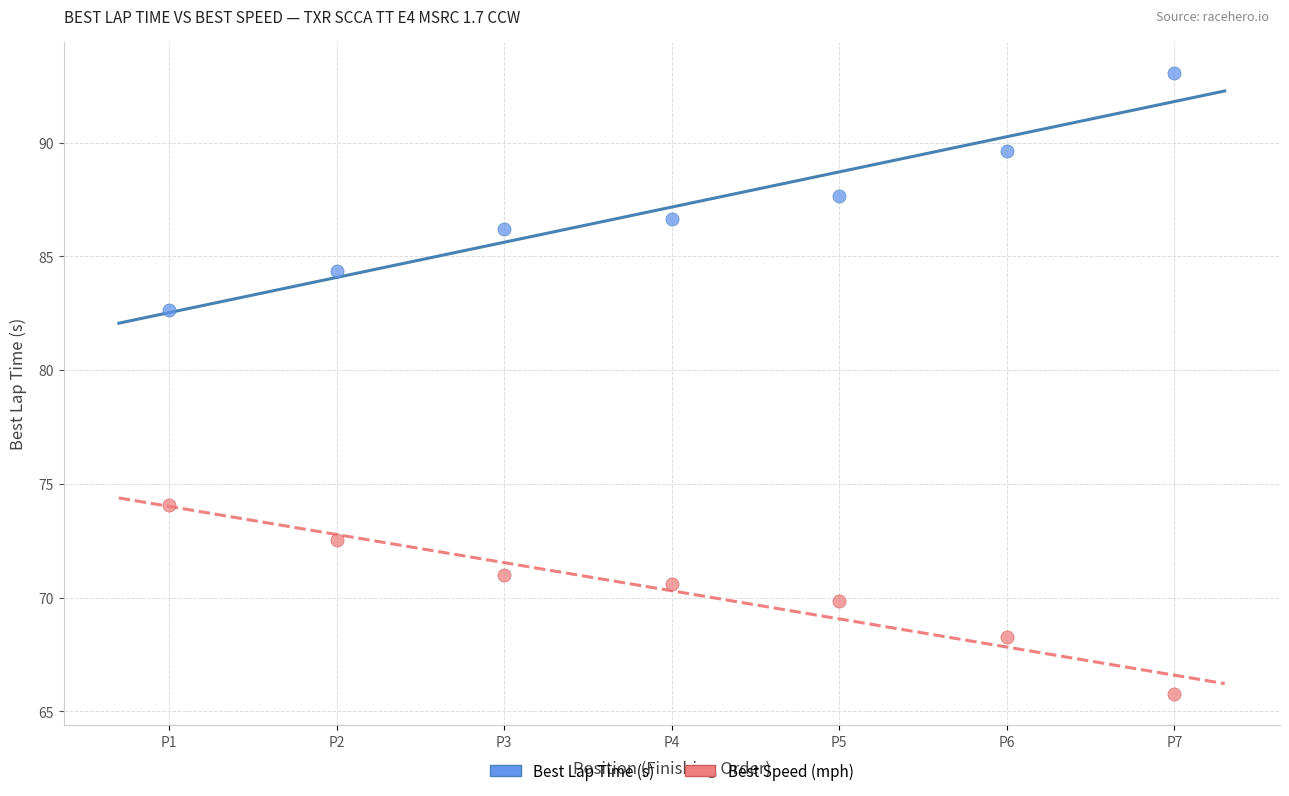

Across all data points, what is the range of Y values (max minus min)?

27.3